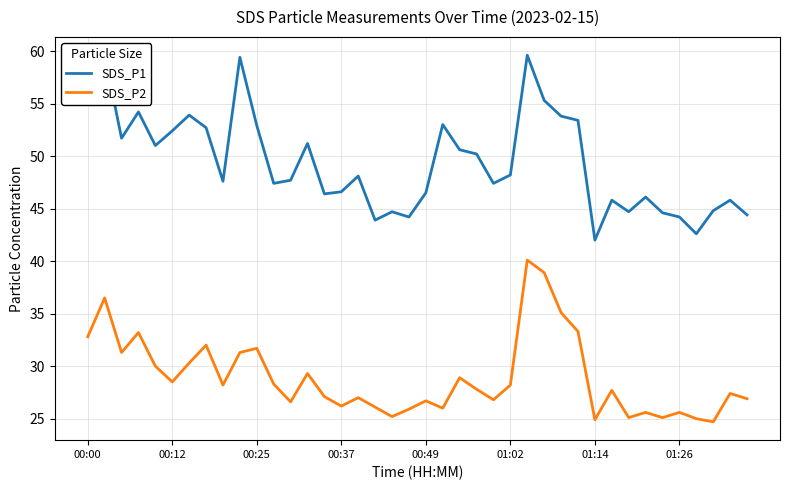

Reading right to left, transcribe all the data shown in this chart.

SDS_P1: 44.4	45.8	44.8	42.6	44.2	44.6	46.1	44.7	45.8	42.0	53.4	53.8	55.3	59.6	48.2	47.4	50.2	50.6	53.0	46.5	44.2	44.7	43.9	48.1	46.6	46.4	51.2	47.7	47.4	52.9	59.4	47.6	52.7	53.9	52.4	51.0	54.2	51.7	59.6	59.5
SDS_P2: 26.9	27.4	24.7	25.0	25.6	25.1	25.6	25.1	27.7	24.9	33.3	35.1	38.9	40.1	28.2	26.8	27.8	28.9	26.0	26.7	25.9	25.2	26.1	27.0	26.2	27.1	29.3	26.6	28.3	31.7	31.3	28.2	32.0	30.3	28.5	30.0	33.2	31.3	36.5	32.8